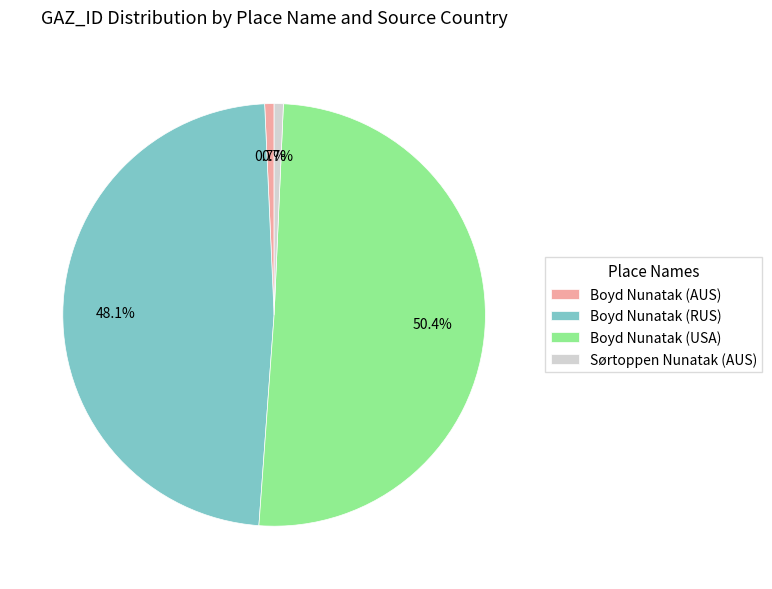

How many slices are in this pie chart?

4